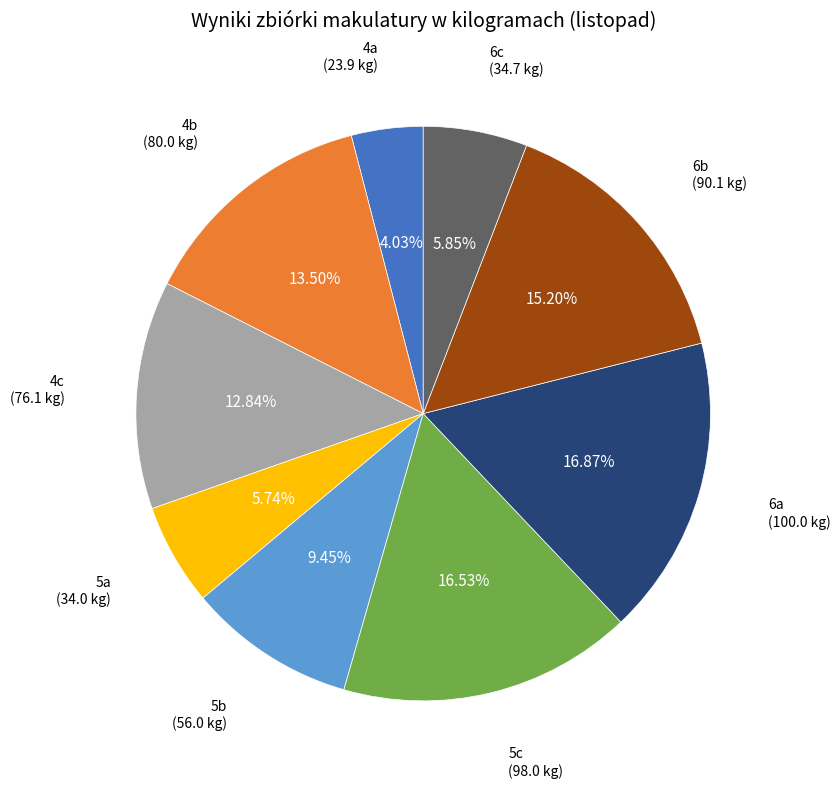

Is there a majority slice in this chart?

No